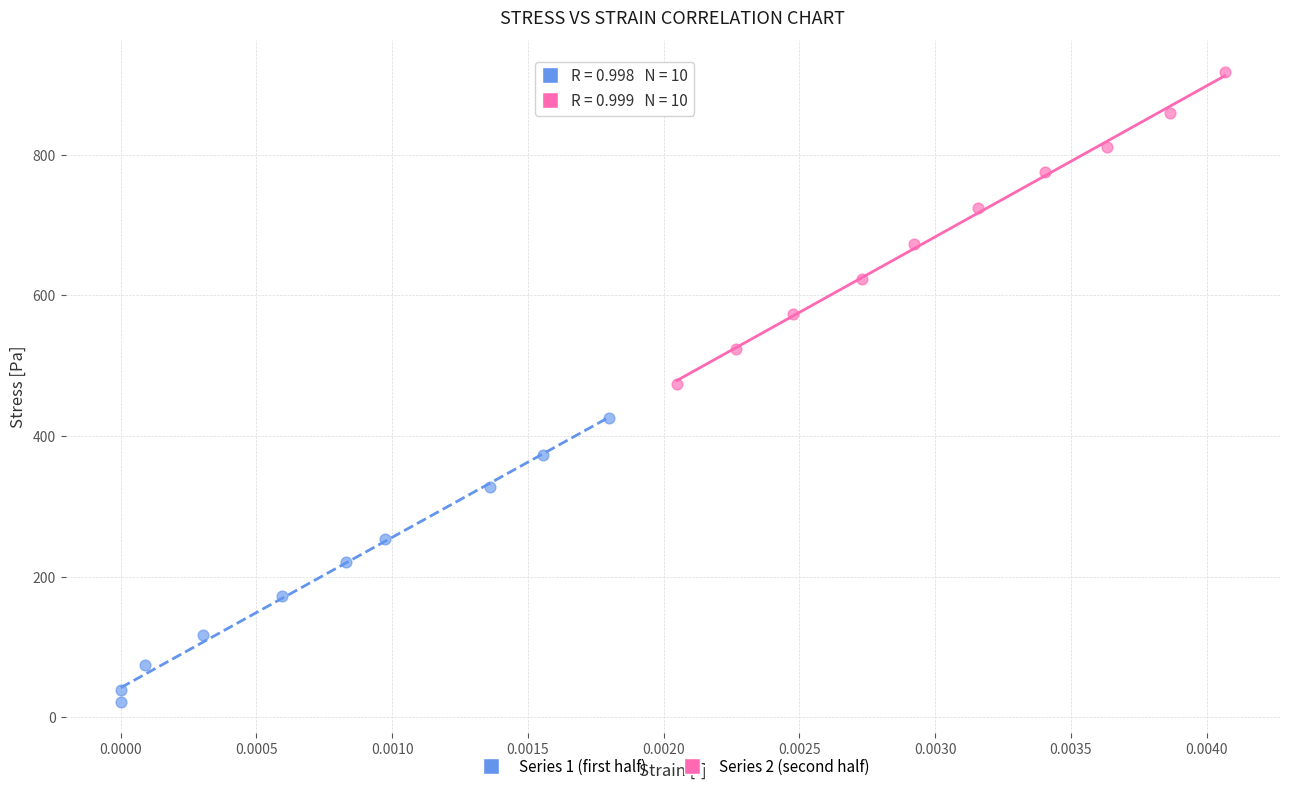

Which series reaches the minimum Y coordinate?

Series 1 (first half)